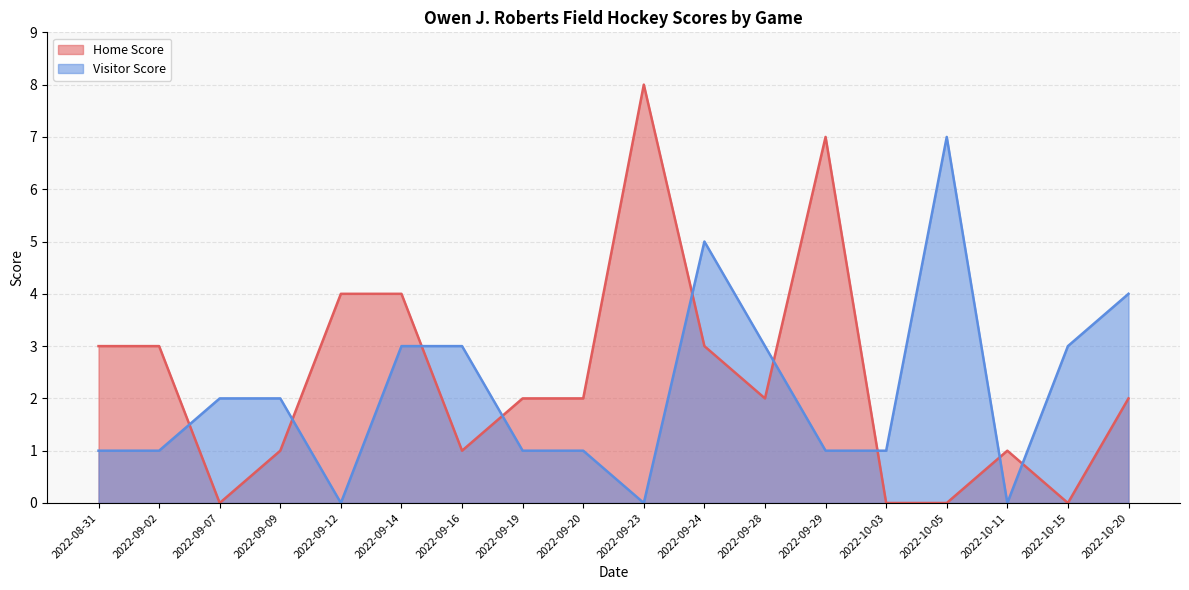

Does the chart have visible grid lines?

Yes